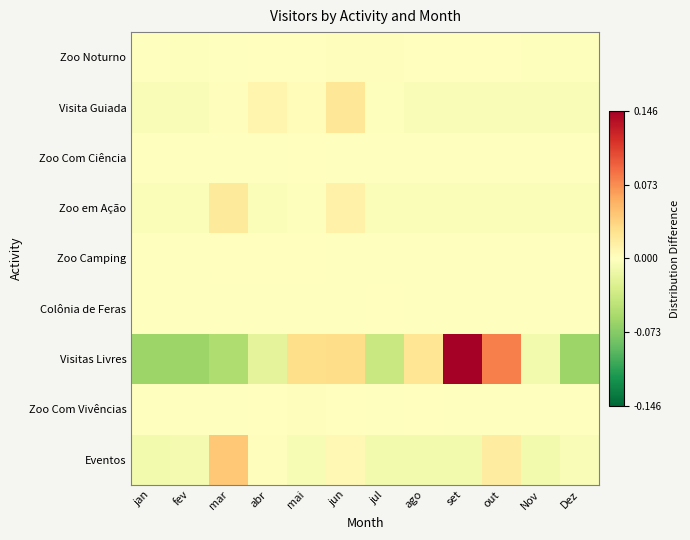

At how many categories does at least one series exceed 0?

8